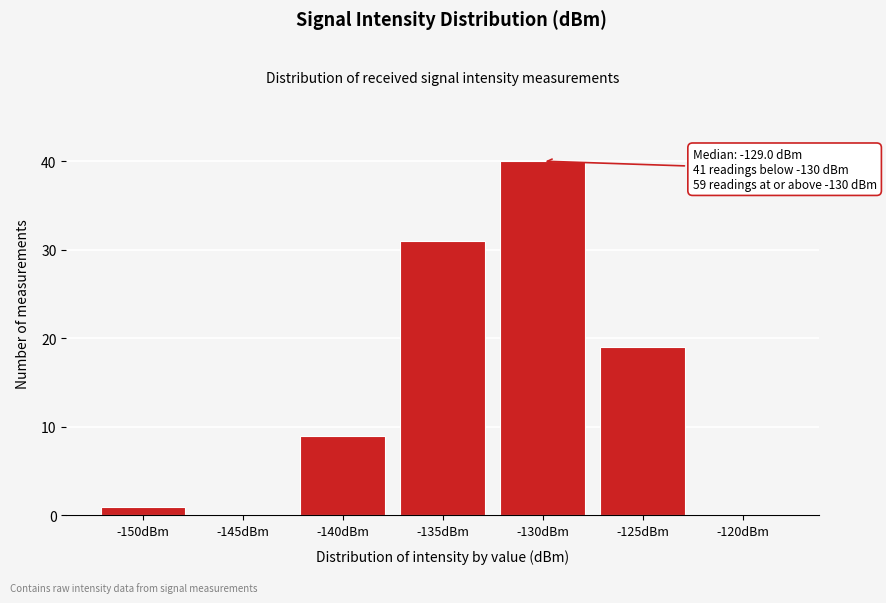

Reading left to right, what are all the values shown in this chart?

-150dBm=1	-145dBm=0	-140dBm=9	-135dBm=31	-130dBm=40	-125dBm=19	-120dBm=0